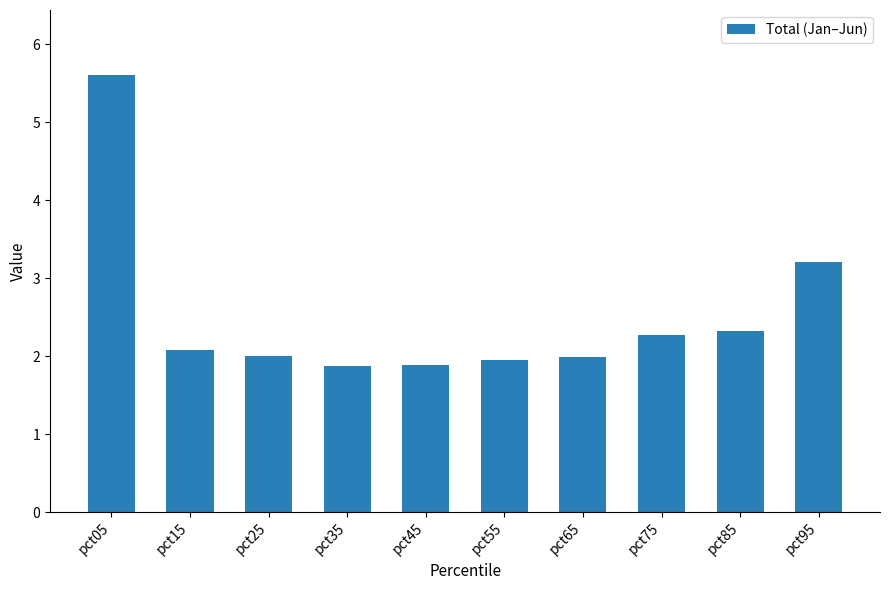

Count the number of data series in this chart.

1